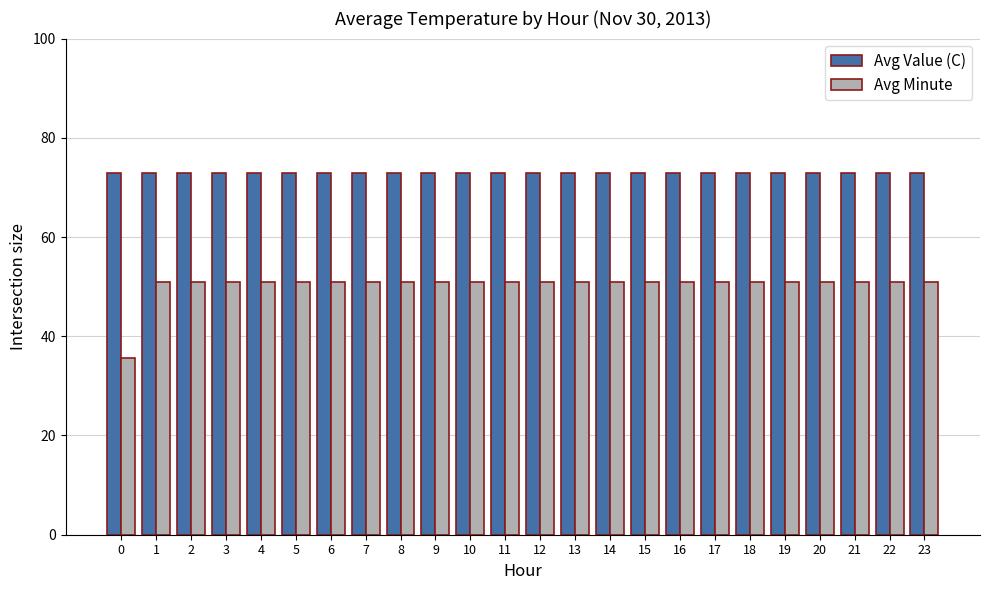

Reading left to right, list all the values displayed in this chart.

Avg Value (C): 73.0	73.0	73.0	73.0	73.0	73.0	73.0	73.0	73.0	73.0	73.0	73.0	73.0	73.0	73.0	73.0	73.0	73.0	73.0	73.0	73.0	73.0	73.0	73.0
Avg Minute: 35.6	50.8	50.8	50.8	50.8	50.8	50.8	50.8	50.8	50.8	50.8	50.8	50.8	50.8	50.8	50.8	50.8	50.8	50.8	50.8	50.8	50.8	50.8	50.8